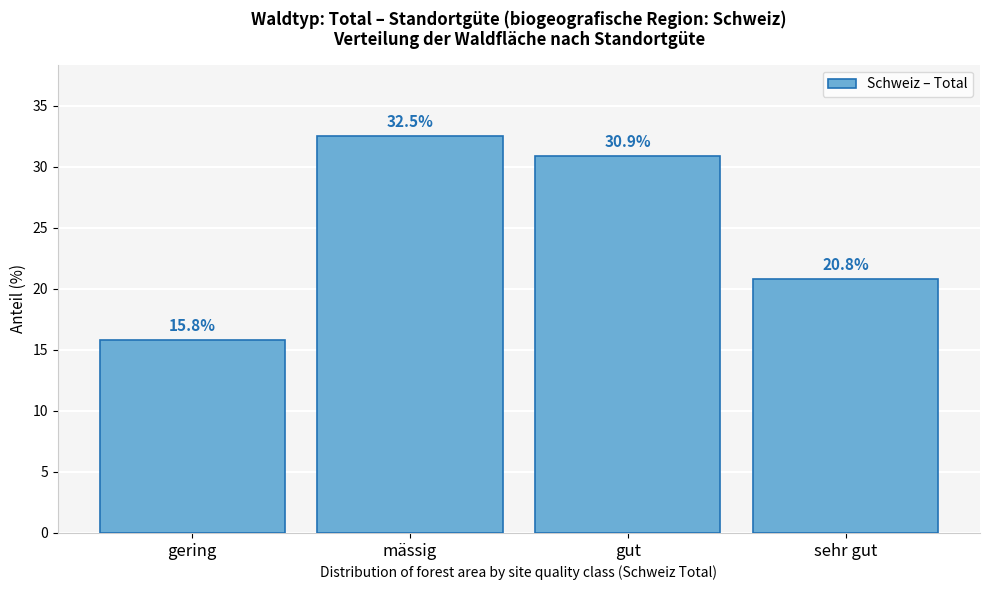

Reading right to left, list all the values displayed in this chart.

20.8	30.9	32.5	15.8